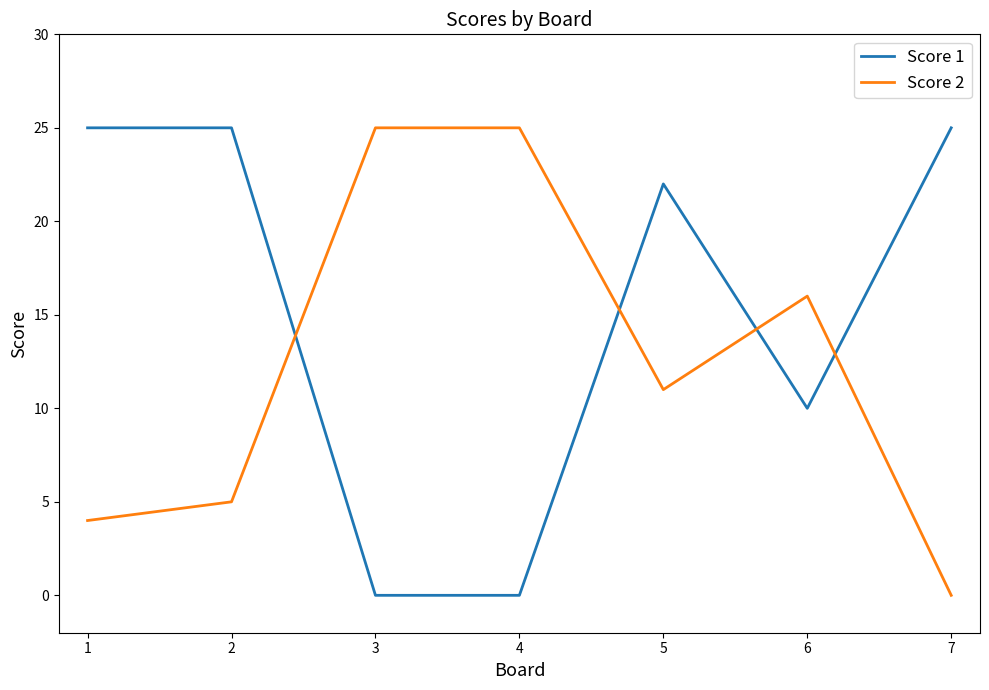

True or false: Score 1 has more than 2 interior local peaks.

False